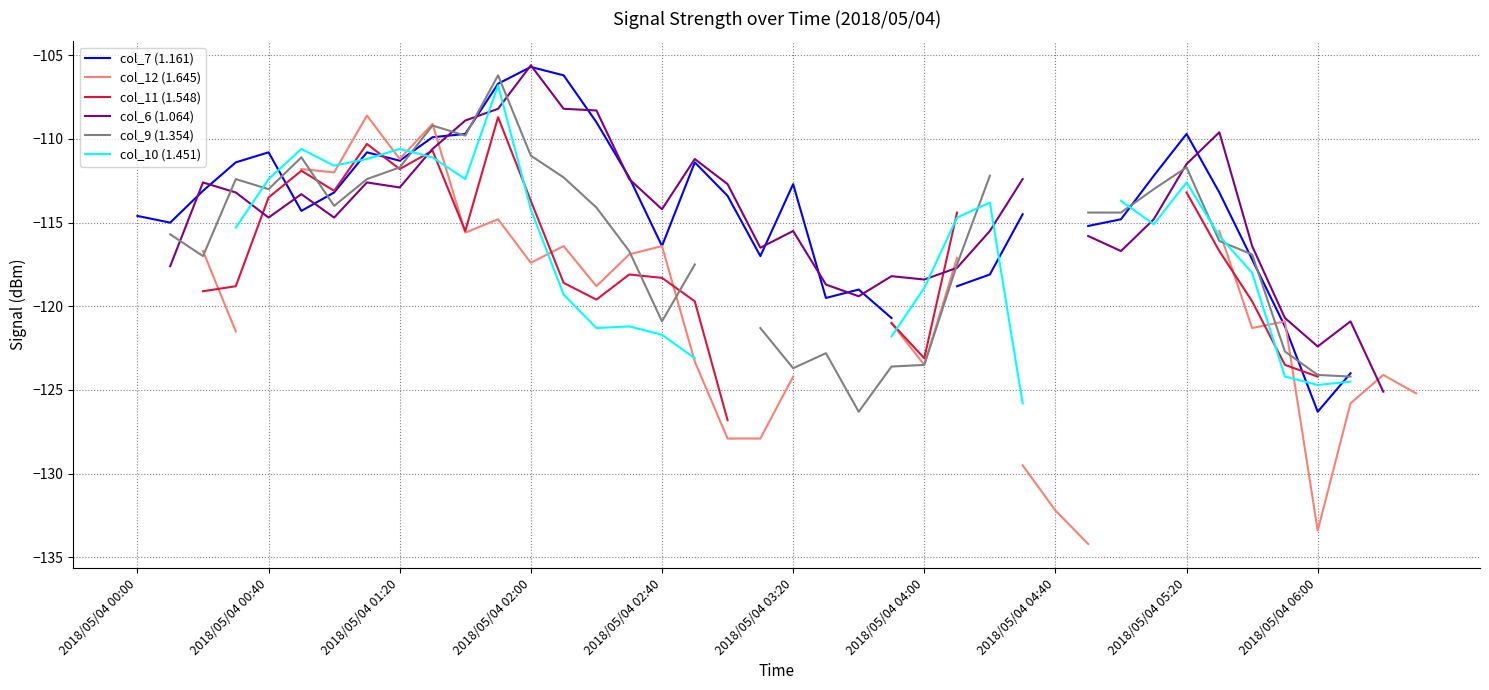

What are all the series names shown in the legend?

col_7 (1.161), col_12 (1.645), col_11 (1.548), col_6 (1.064), col_9 (1.354), col_10 (1.451)